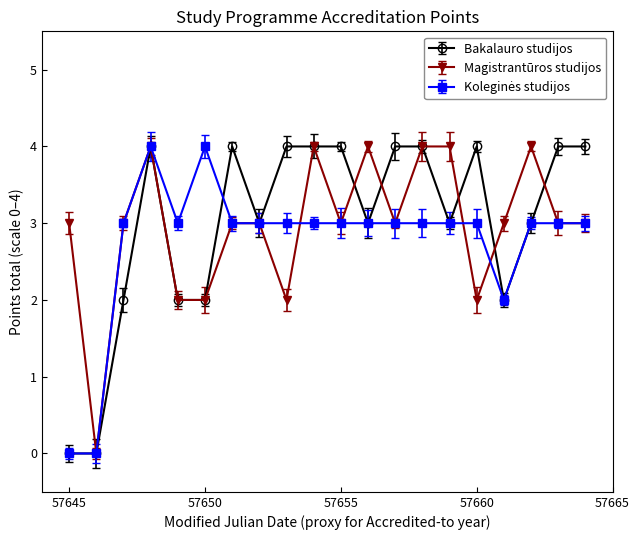

What is the average value of the Magistrantūros studijos series?

3